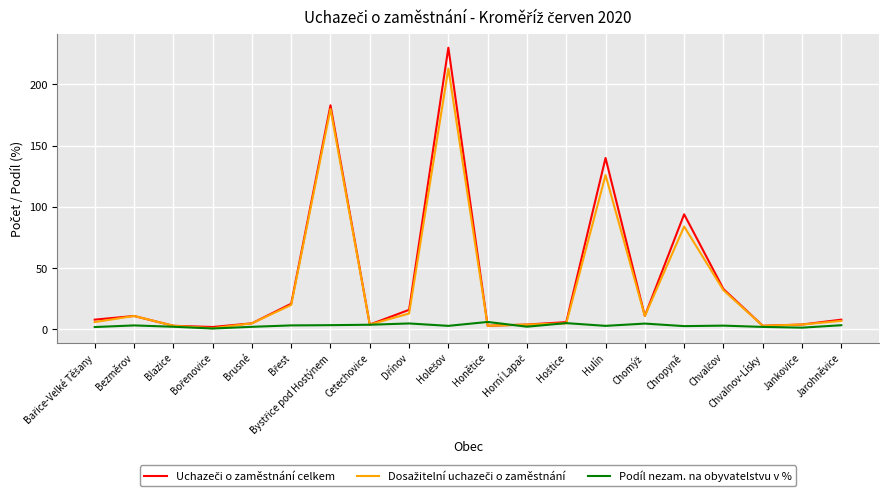

What is the greatest value displayed?

230.0